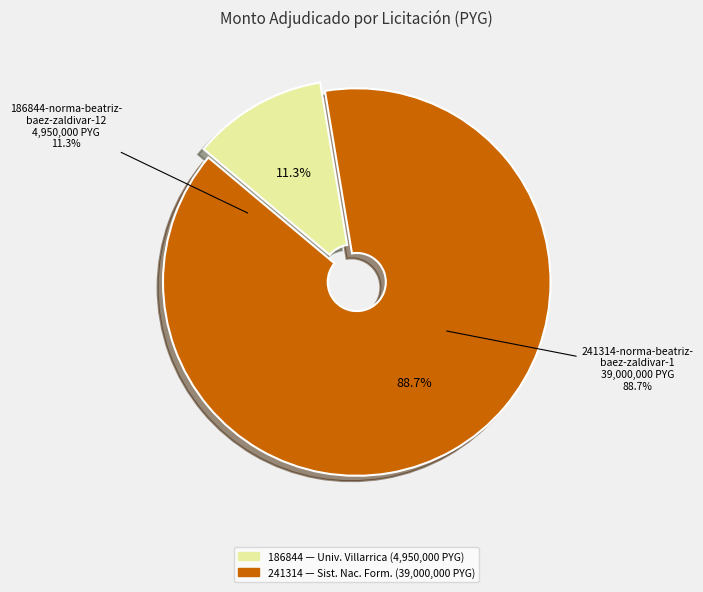

What is the largest slice in the pie chart?

241314-norma-beatriz-baez-zaldivar-1